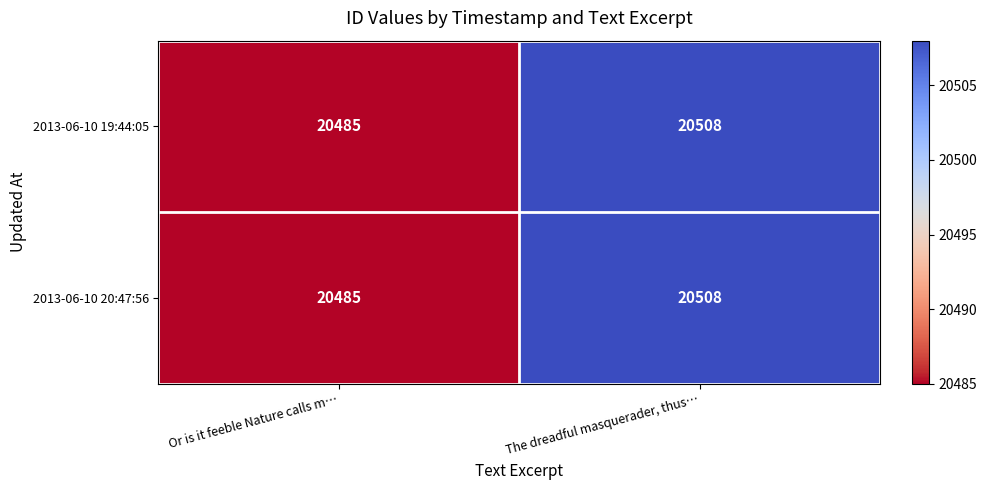

Which category has the lowest value across all series?

Or is it feeble Nature calls m…